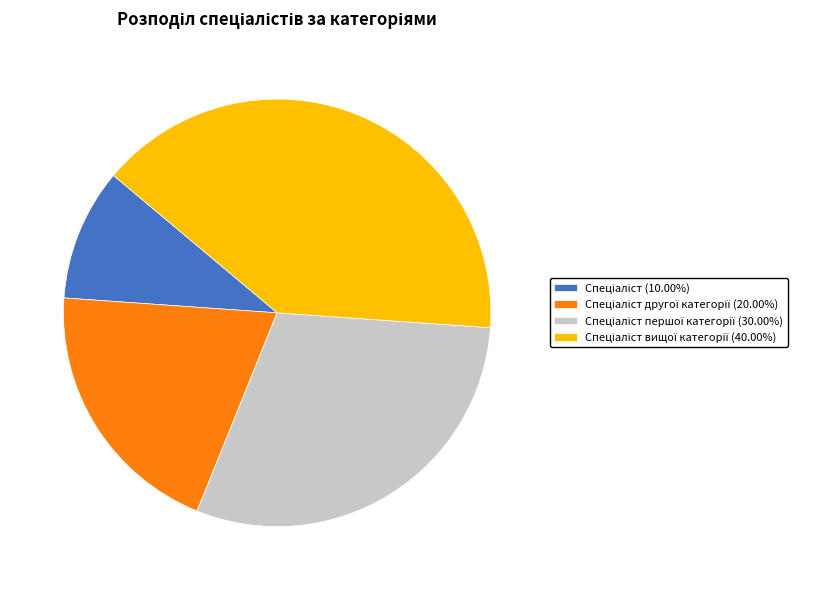

Does any single category account for the majority?

No